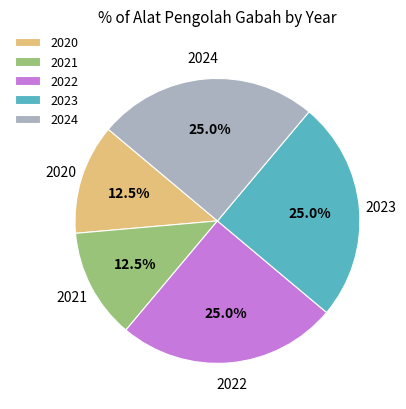

Combined, what portion of the pie is 2020 and 2022?

37.5%